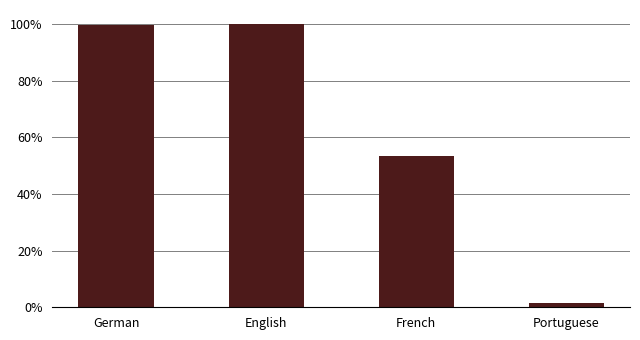

What is the label of the 4th bar from the right?

German